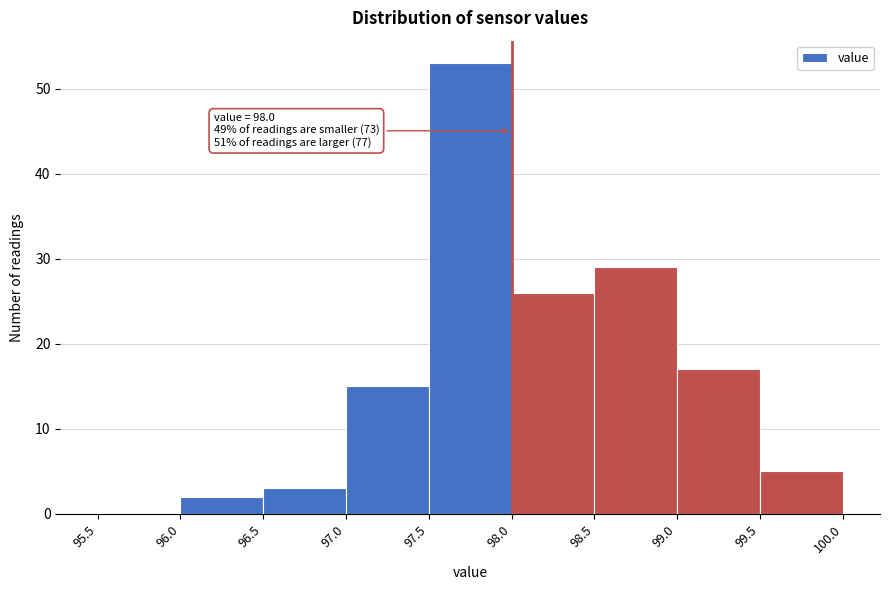

Which range on the x-axis has the tallest bar?

97.5 to 98.0